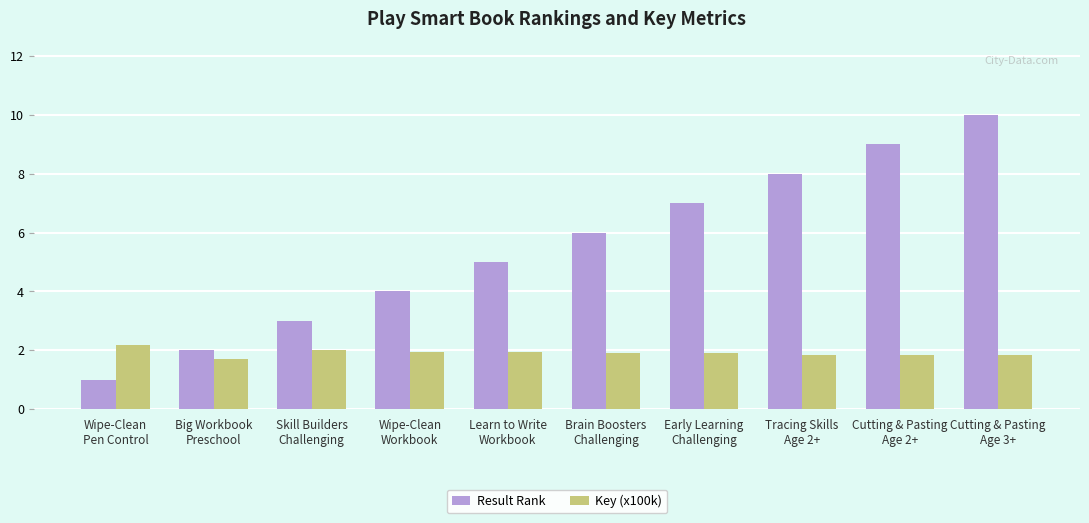

Reading right to left, extract all data points from this chart.

Result Rank: Cutting & Pasting
Age 3+=10.0	Cutting & Pasting
Age 2+=9.0	Tracing Skills
Age 2+=8.0	Early Learning
Challenging=7.0	Brain Boosters
Challenging=6.0	Learn to Write
Workbook=5.0	Wipe-Clean
Workbook=4.0	Skill Builders
Challenging=3.0	Big Workbook
Preschool=2.0	Wipe-Clean
Pen Control=1.0
Key (x100k): Cutting & Pasting
Age 3+=1.8	Cutting & Pasting
Age 2+=1.8	Tracing Skills
Age 2+=1.8	Early Learning
Challenging=1.9	Brain Boosters
Challenging=1.9	Learn to Write
Workbook=1.9	Wipe-Clean
Workbook=1.9	Skill Builders
Challenging=2.0	Big Workbook
Preschool=1.7	Wipe-Clean
Pen Control=2.2